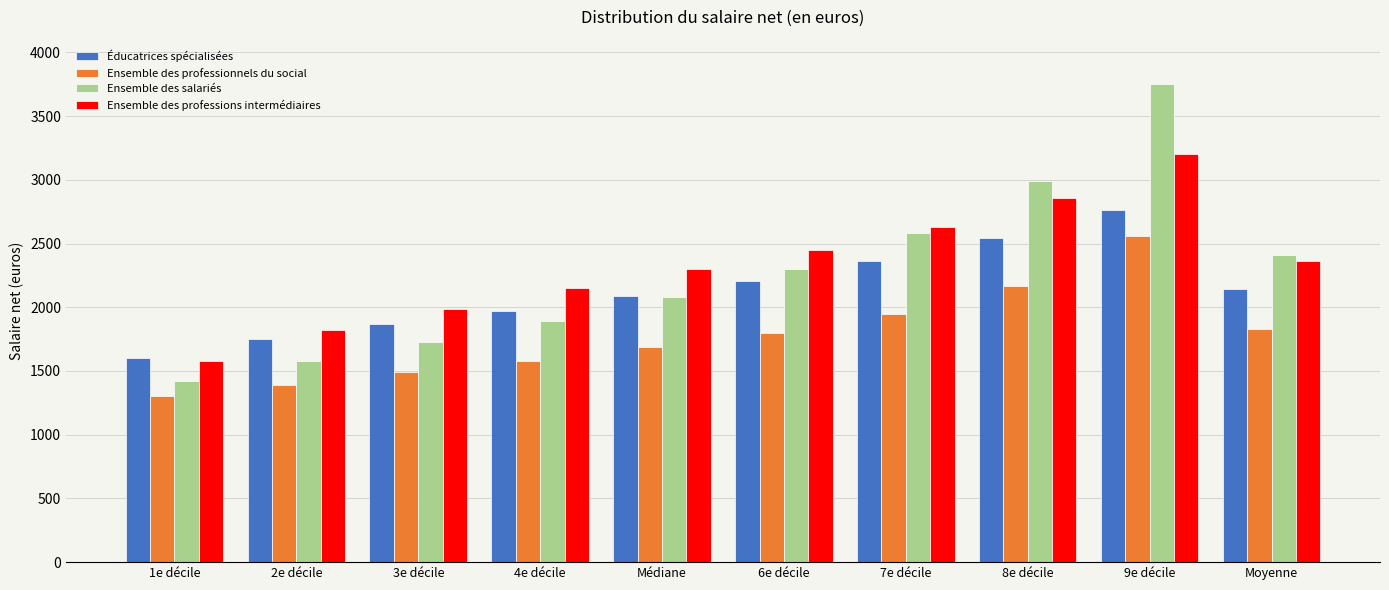

What is the approximate value of Éducatrices spécialisées at 4e décile, to the nearest 100?

2000